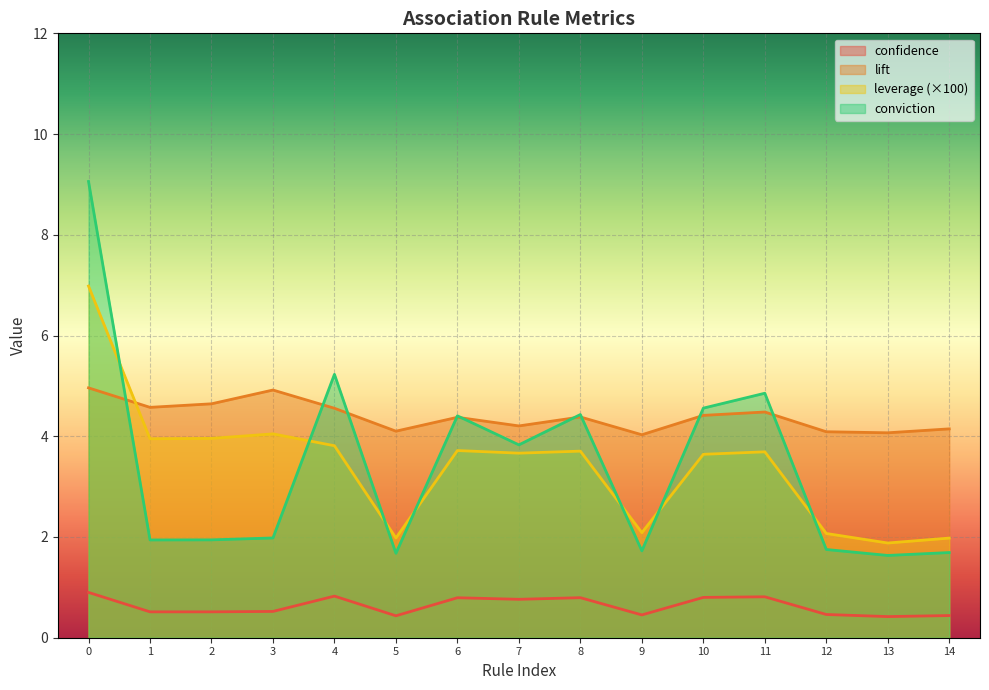

What is the average value of the confidence series?

0.6